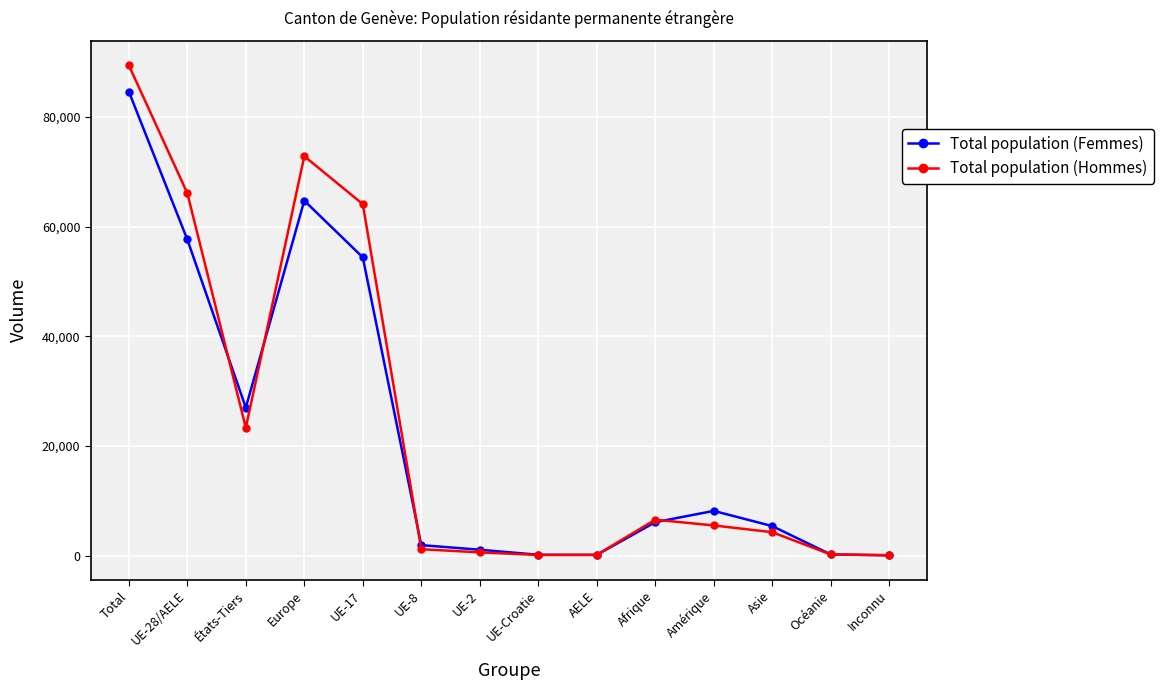

What is the label of the 7th point from the left?

UE-2